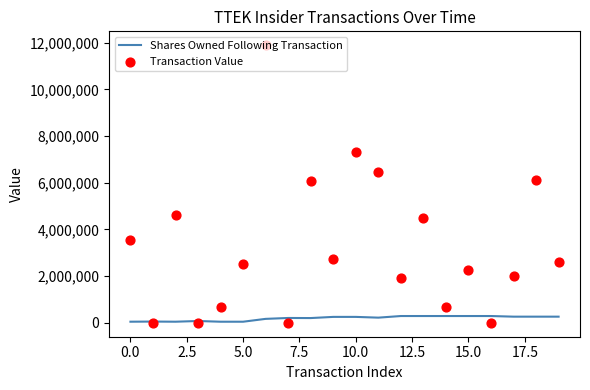

What are all the series names shown in the legend?

Shares Owned Following Transaction, Transaction Value